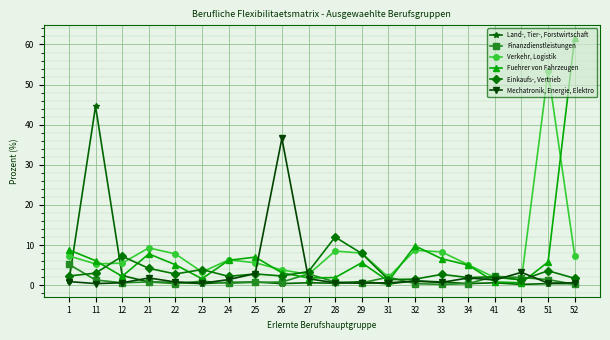

Which series has the largest range (max minus min)?

Fuehrer von Fahrzeugen